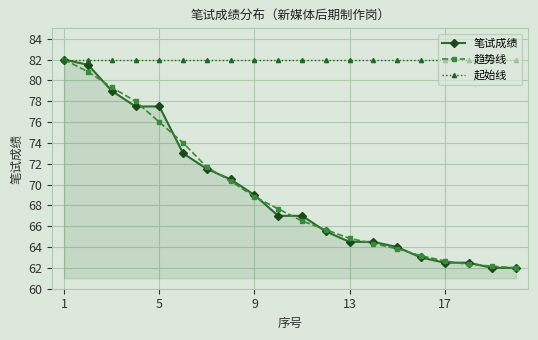

How many data points in 趋势线 are less than 67?

10